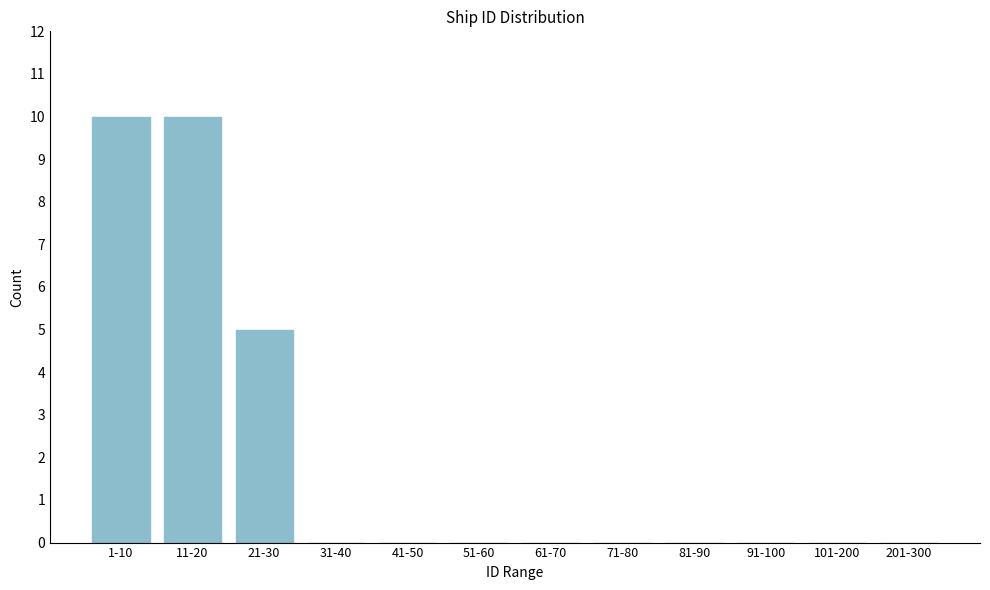

Reading right to left, what are all the values shown in this chart?

201-300=0	101-200=0	91-100=0	81-90=0	71-80=0	61-70=0	51-60=0	41-50=0	31-40=0	21-30=5	11-20=10	1-10=10